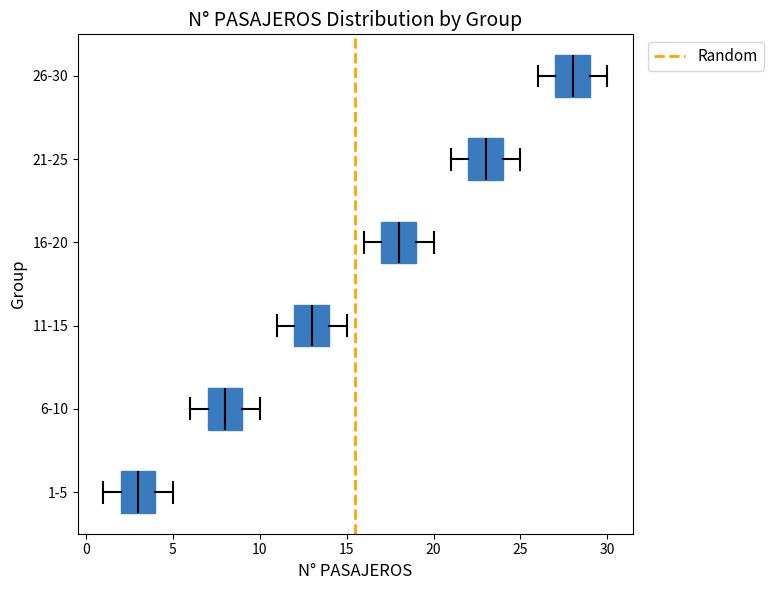

Which box's median line is the furthest to the left?

1-5